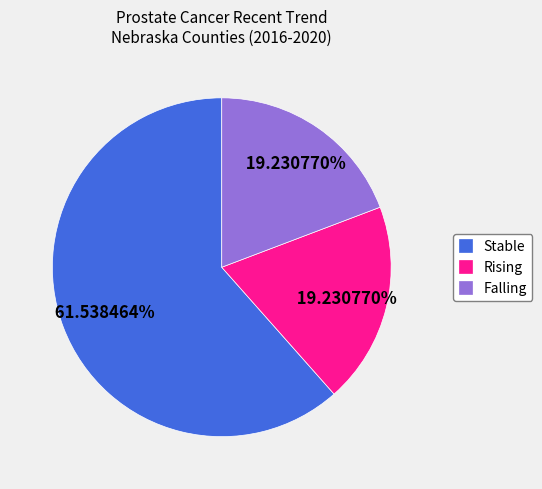

Is Stable the majority of the pie?

Yes